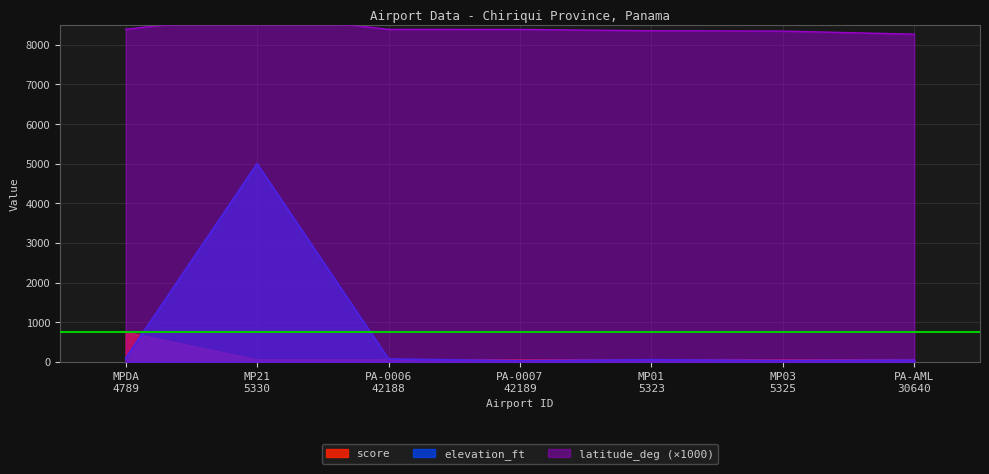

Is it true that latitude_deg equals 11929.7 at PA-0007 42189?

False